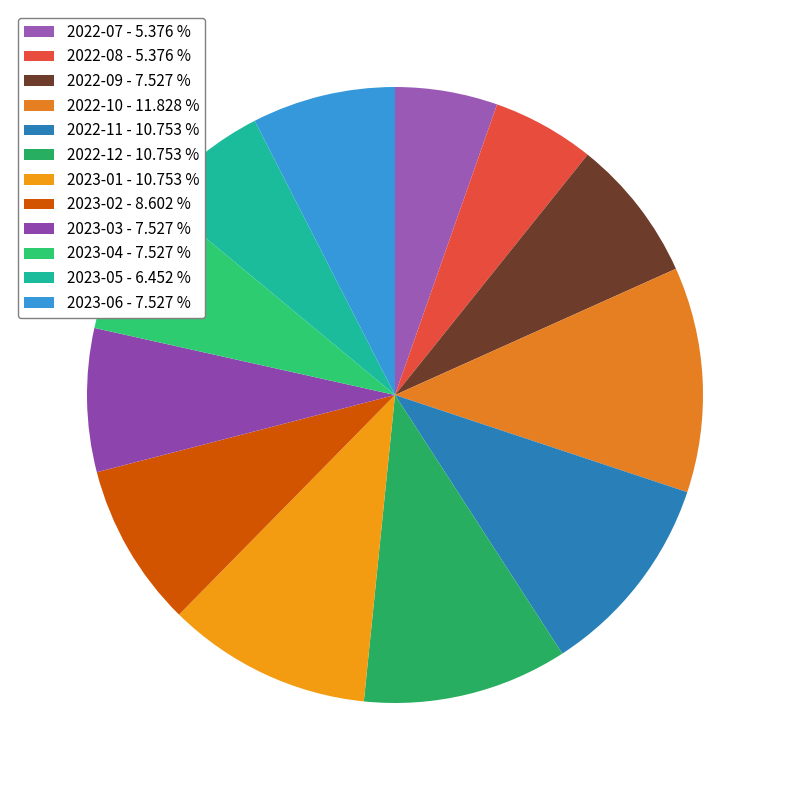

Does 2023-05 represent more than half of the total?

No